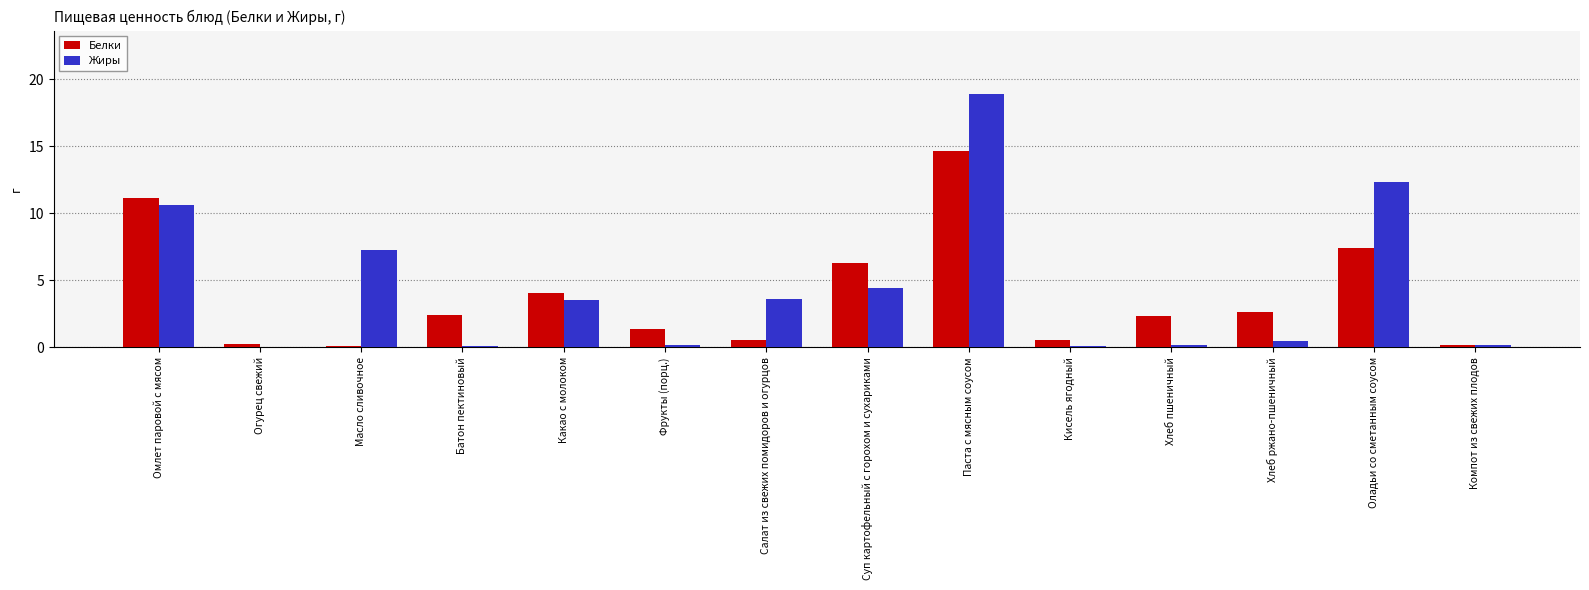

At which label is Белки closest to 7?

Оладьи со сметанным соусом